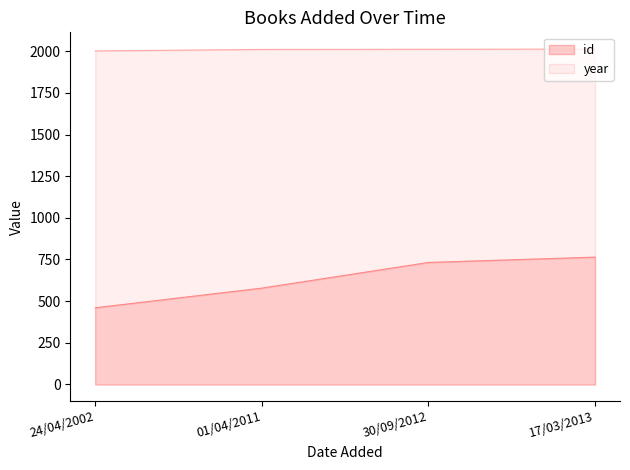

True or false: year and id cross at least once.

False